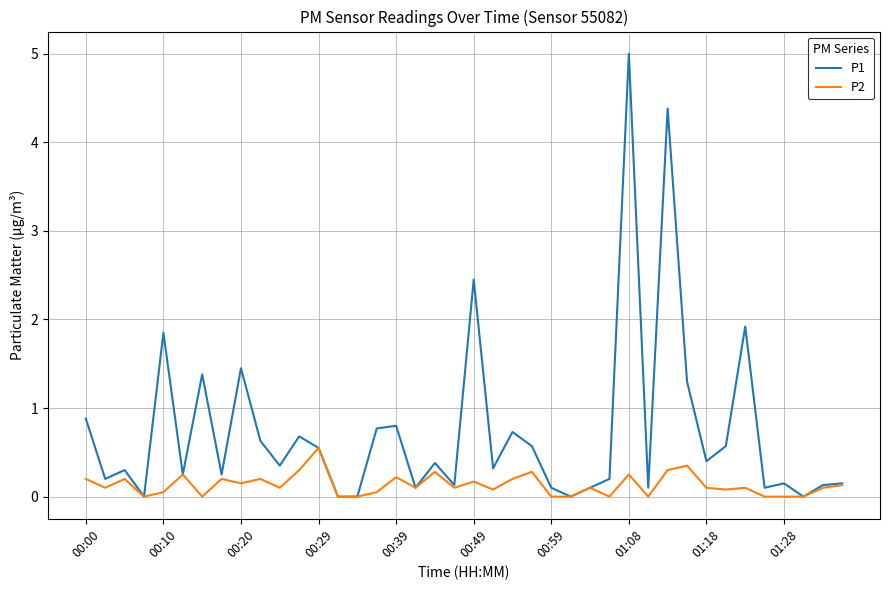

Which series has the widest spread of values?

P1